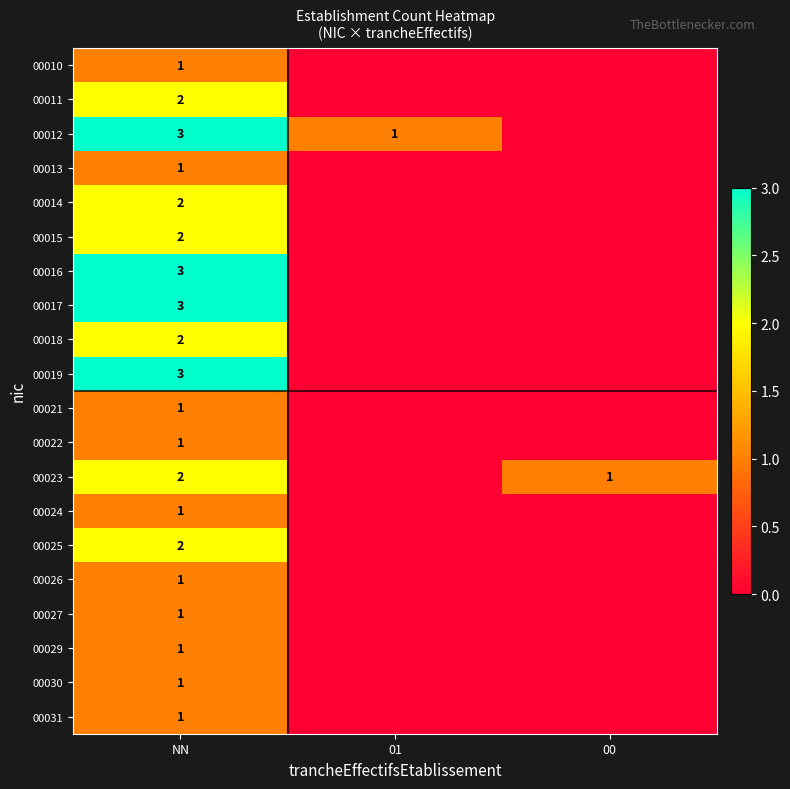

Is it true that 00026 equals 1 at NN?

True